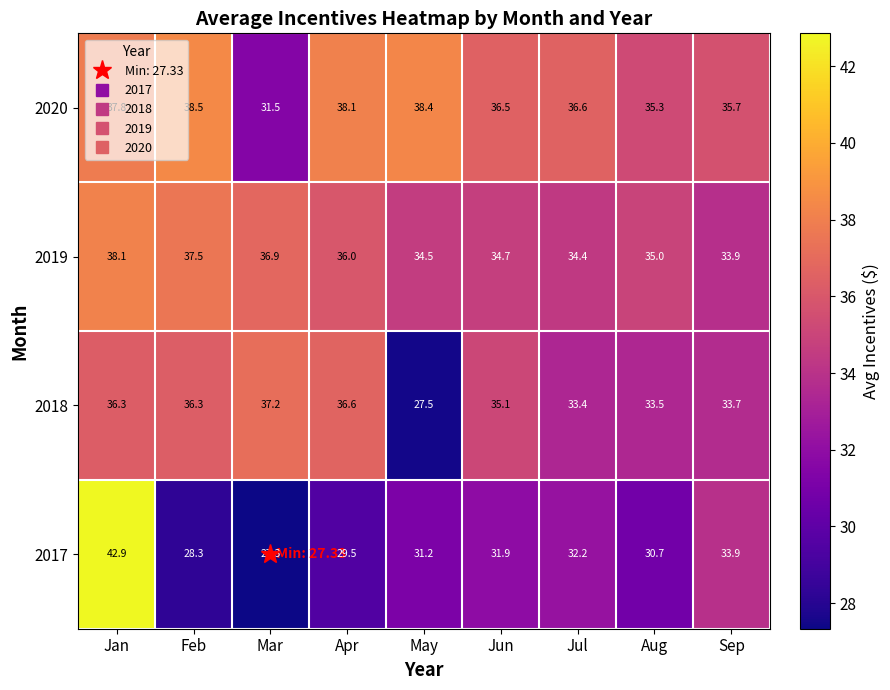

Rank the series at Mar from highest to lowest value.

2018, 2019, 2020, 2017